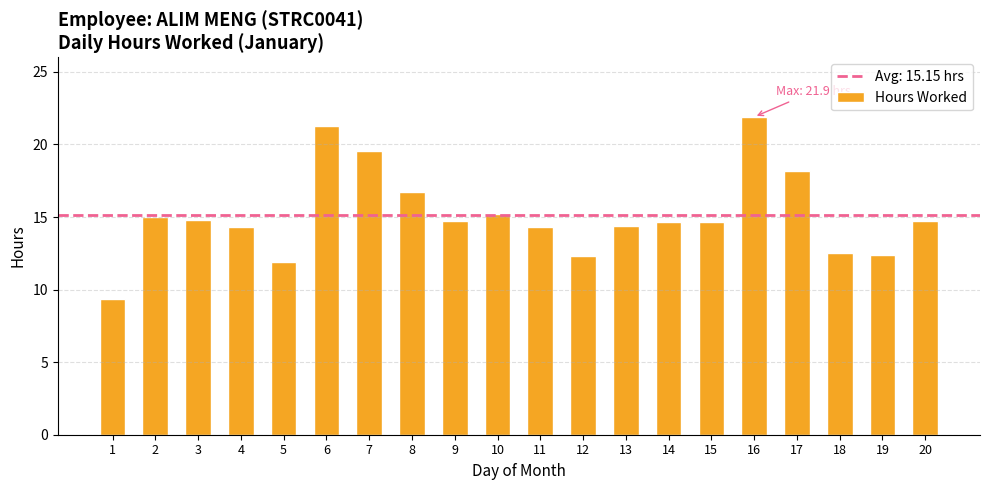

What is the difference between the values at 4 and 16?

7.6